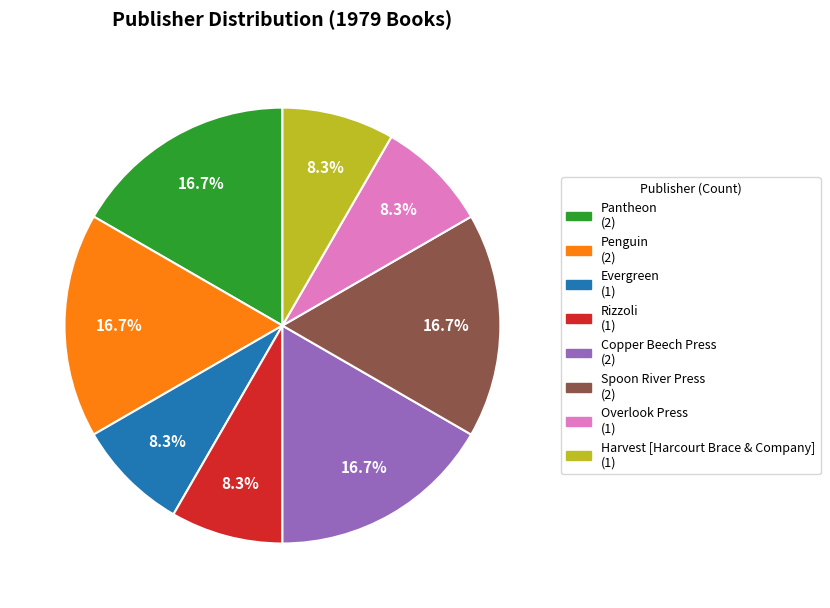

What is the ratio of the value at Overlook Press to the value at Pantheon?

0.5